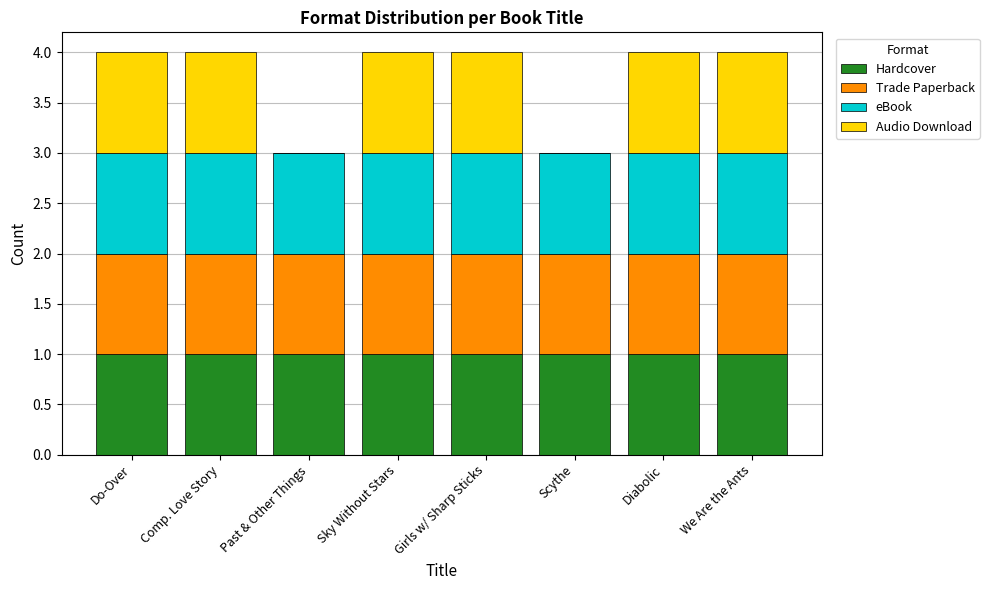

True or false: Hardcover has a value of 1 at Girls w/ Sharp Sticks.

True